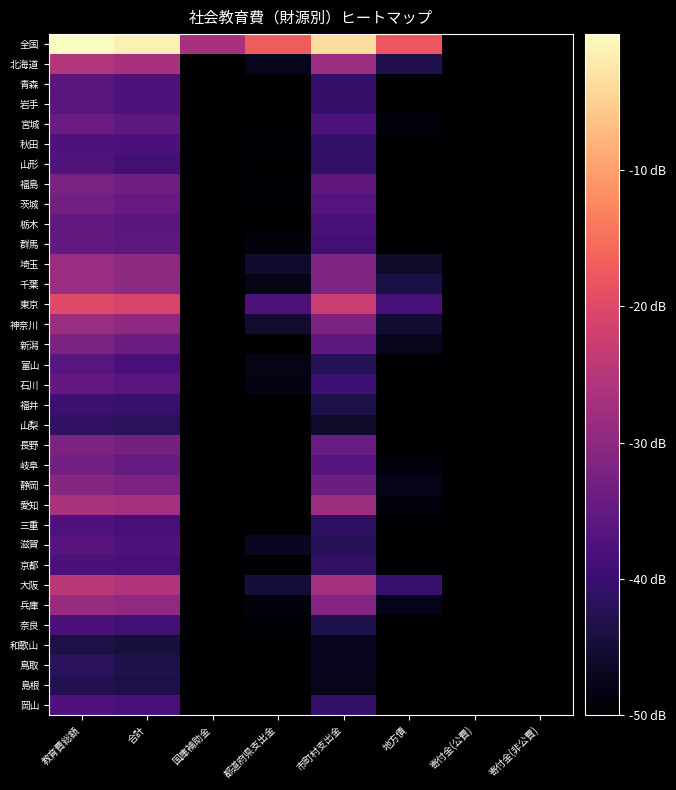

Rank the series by their maximum value, from lowest to highest.

和歌山, 島根, 鳥取, 山梨, 福井, 京都, 奈良, 三重, 岡山, 秋田, 山形, 滋賀, 富山, 青森, 岩手, 栃木, 群馬, 石川, 宮城, 茨城, 岐阜, 福島, 新潟, 長野, 静岡, 兵庫, 埼玉, 神奈川, 千葉, 愛知, 北海道, 大阪, 東京, 全国